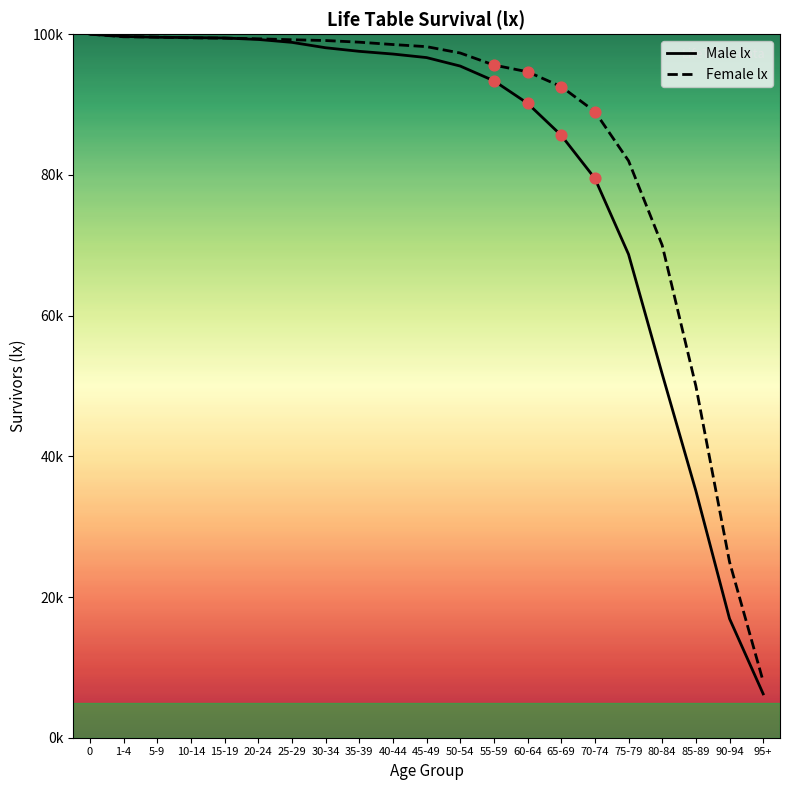

Which series has the largest total across all categories?

Female lx